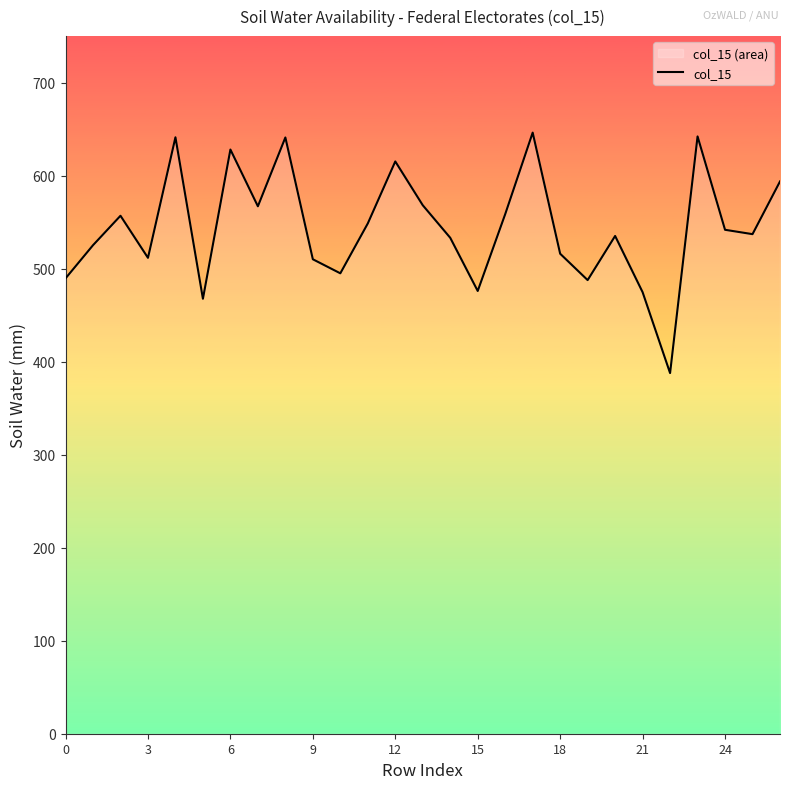

What is the smallest value displayed?

387.7